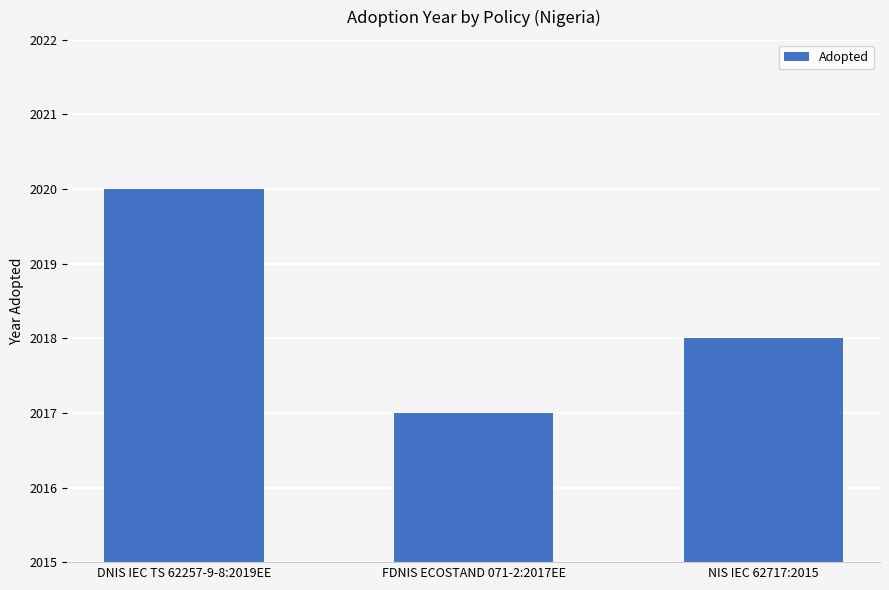

Count the number of categories in the chart.

3